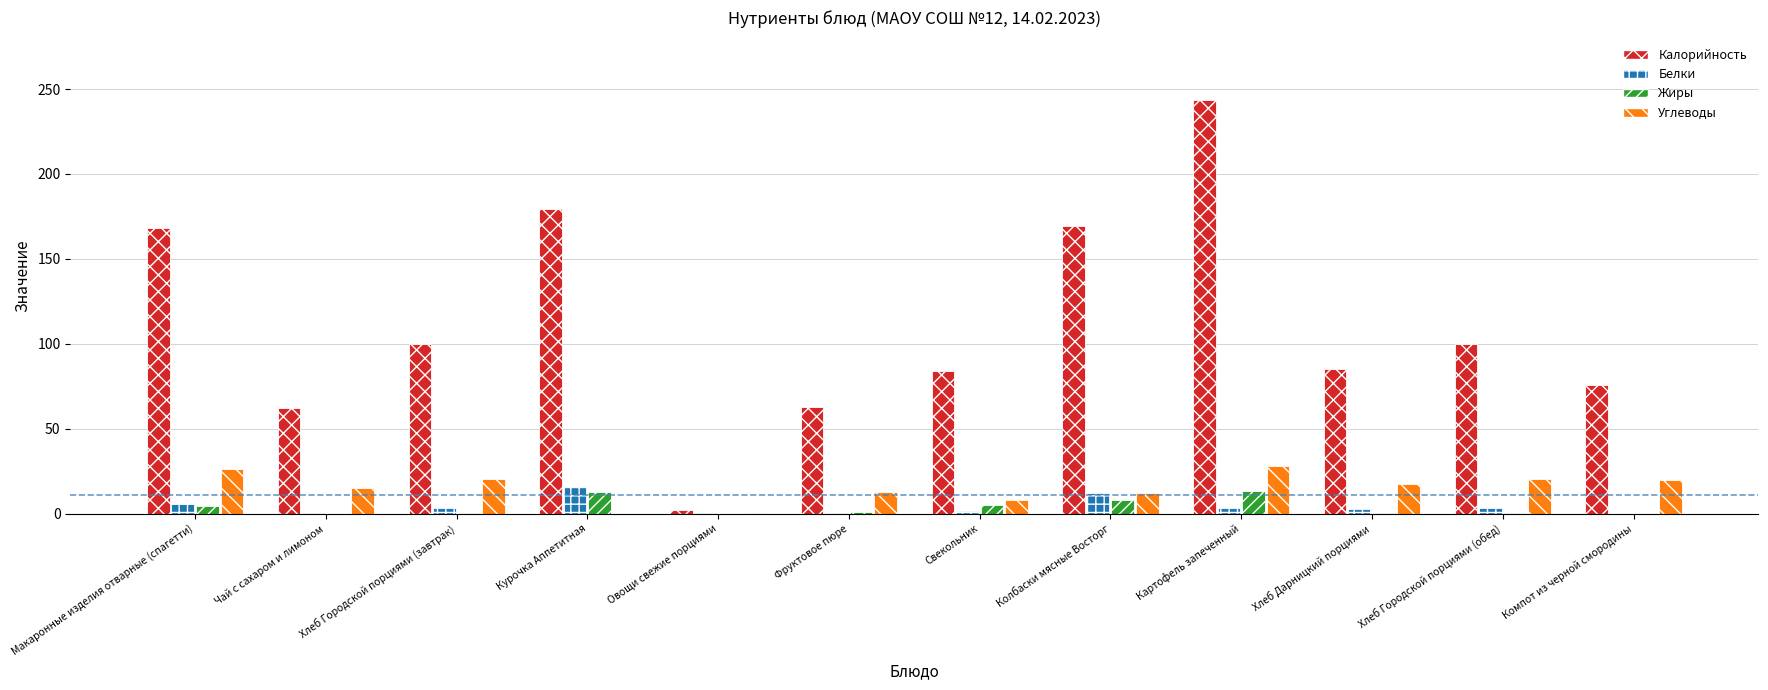

Is it true that Жиры equals 0.0 at Компот из черной смородины?

True